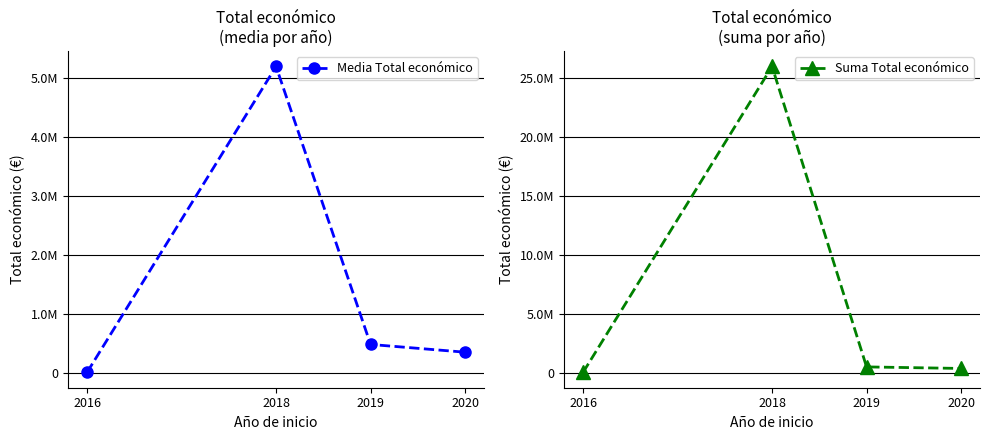

True or false: Media Total económico has a value of 6000.0 at 2016.

True